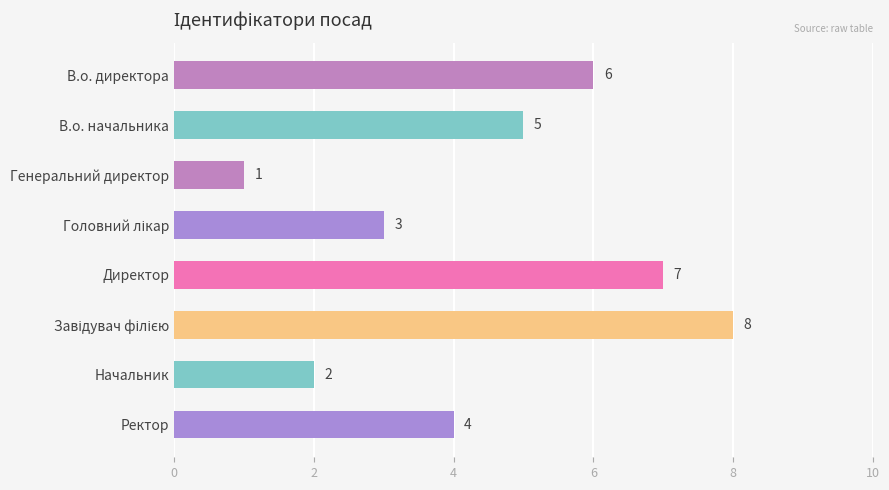

What is the sum of all values?

36